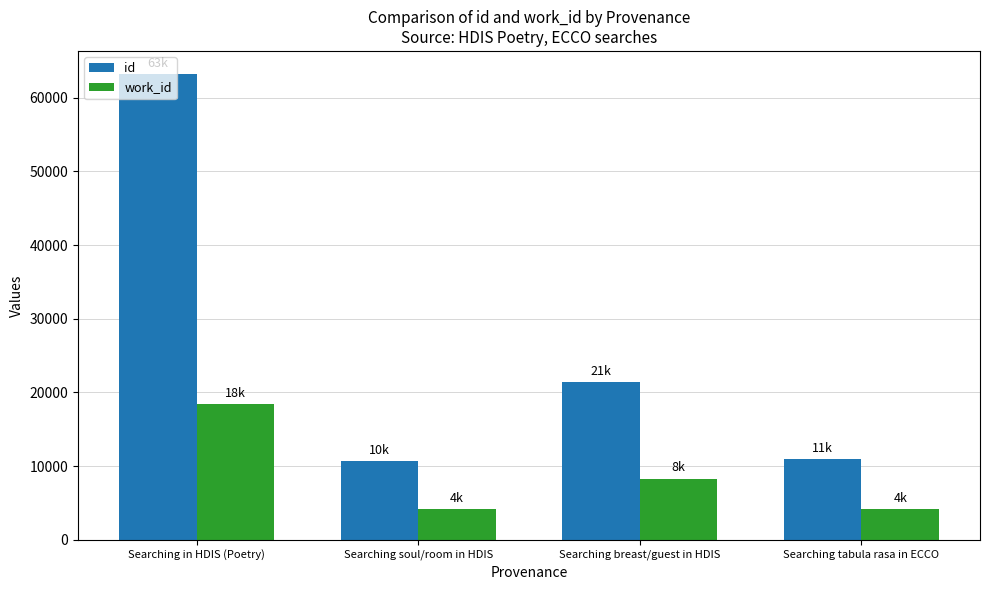

What is the maximum value shown in the chart?

63204